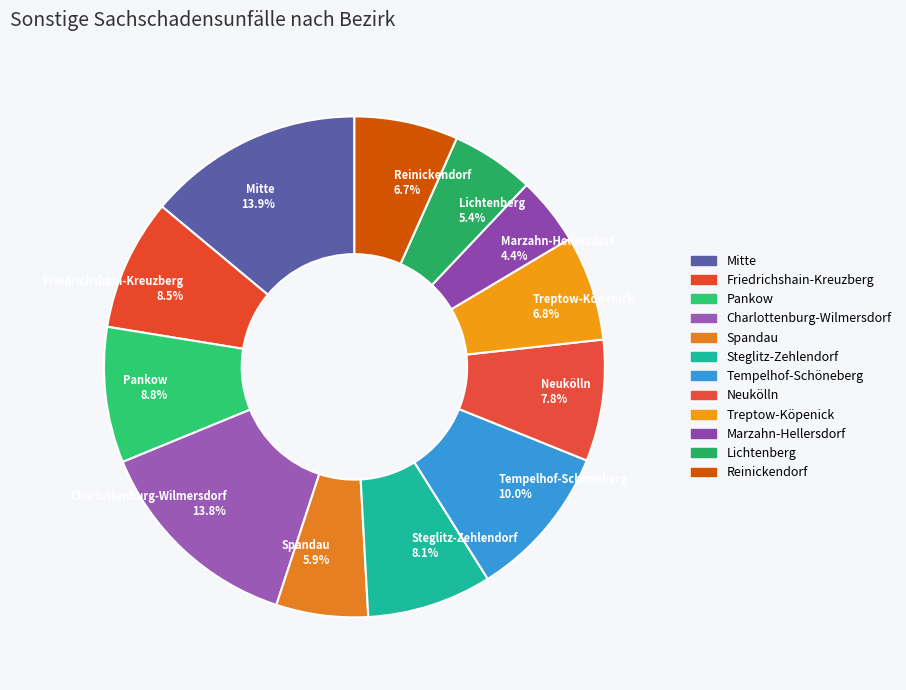

Is it true that Mitte is 25% of the pie?

False